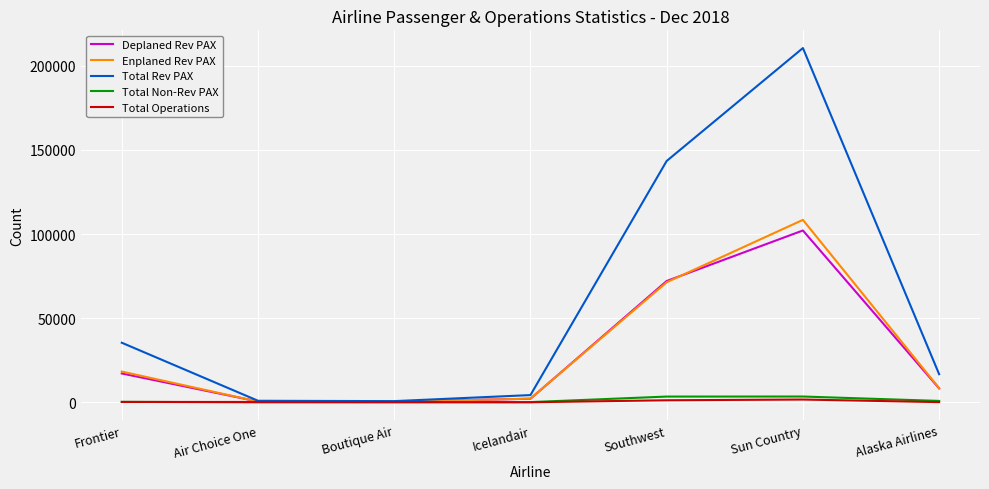

What is the difference between the highest and lowest values at Southwest?

142212